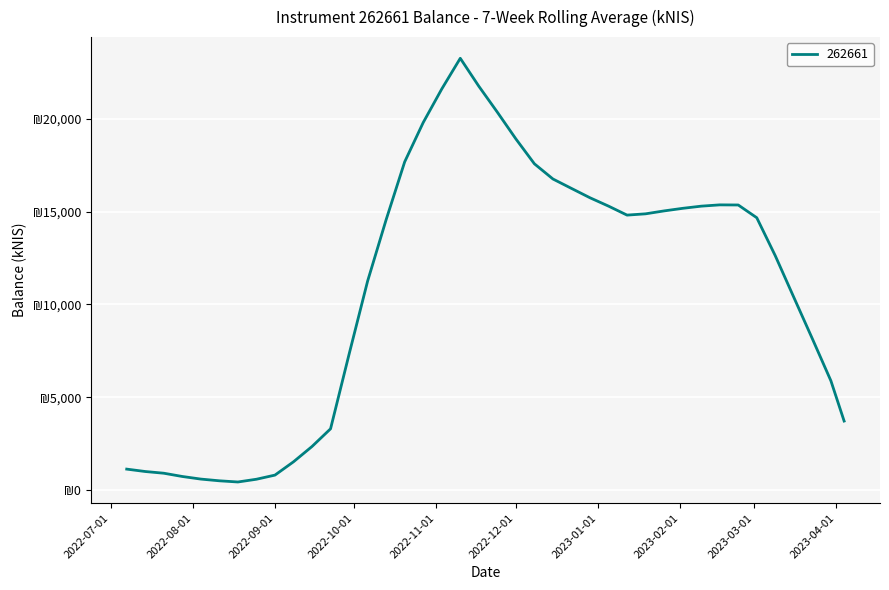

Does the chart display data point markers on the line(s)?

No